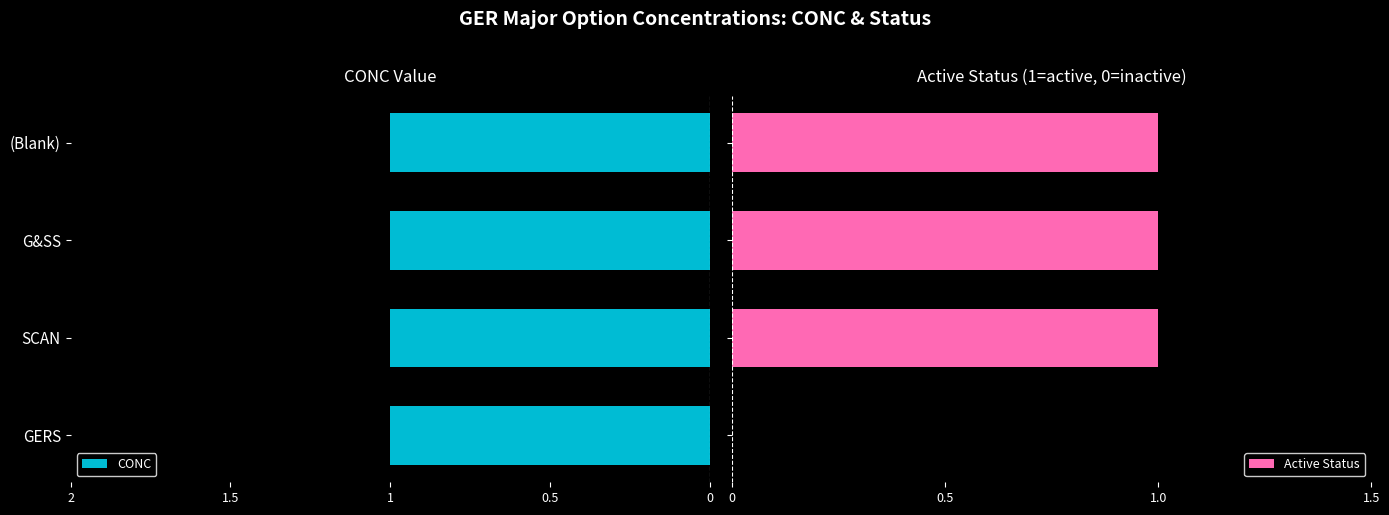

Is it true that CONC equals 0.4 at 1?

False